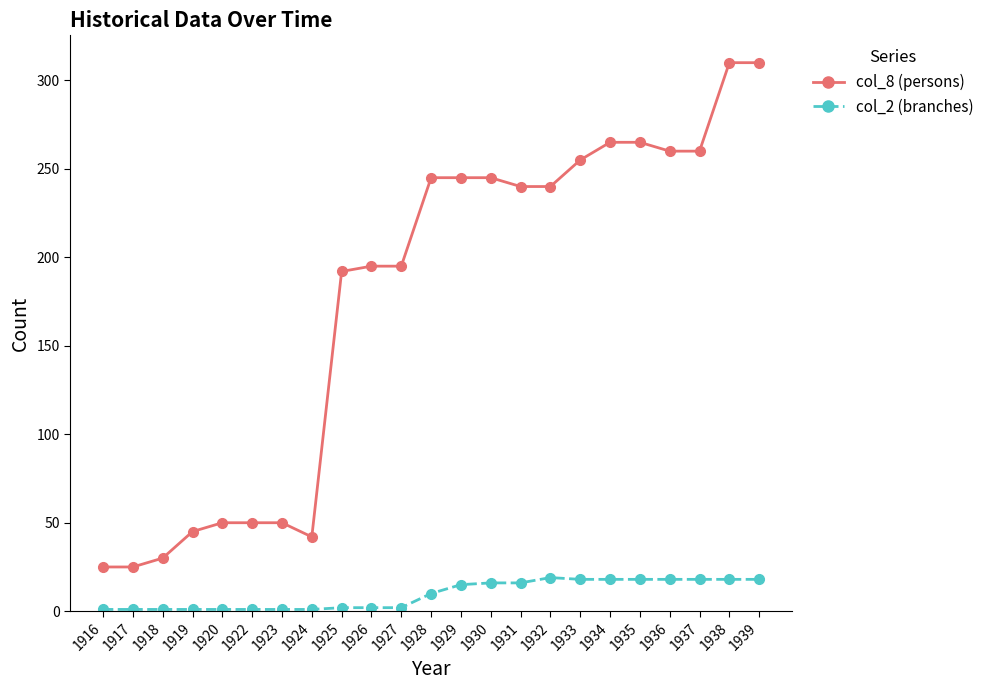

Rank the series at 1918 from lowest to highest value.

col_2 (branches), col_8 (persons)